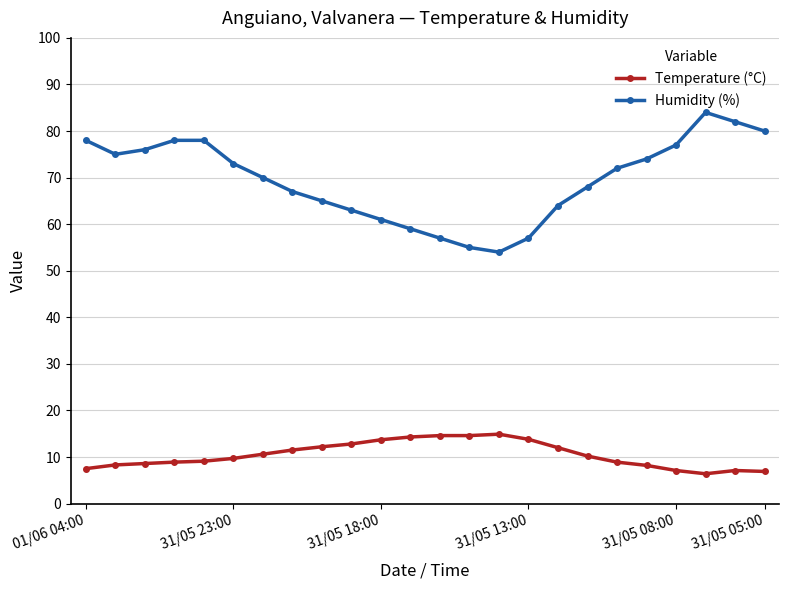

Count the number of categories in the chart.

24